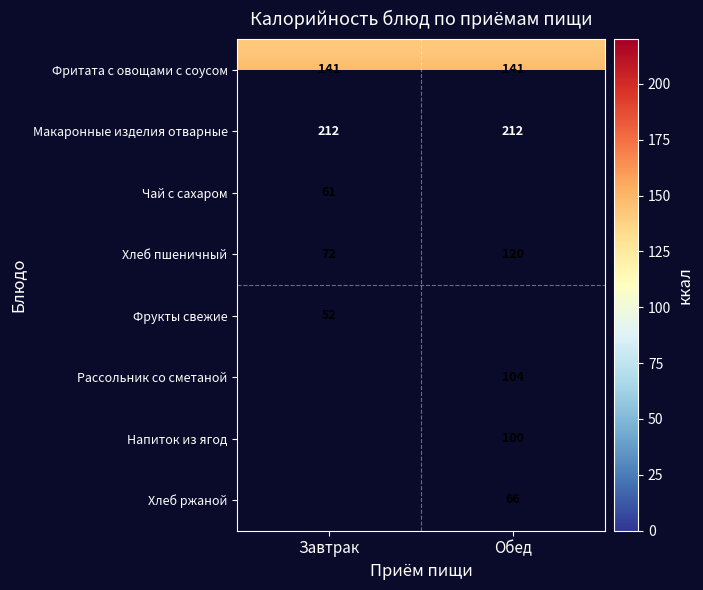

Is the value of Фрукты свежие at Завтрак greater than the value of Фритата с овощами с соусом at Завтрак?

No